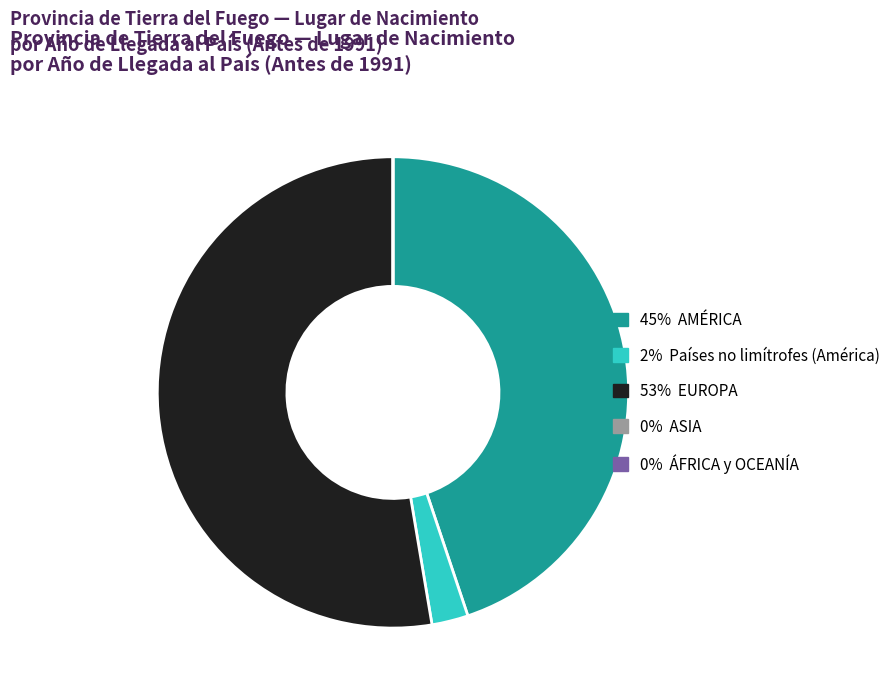

Does 53% EUROPA account for over 50% of the chart?

Yes